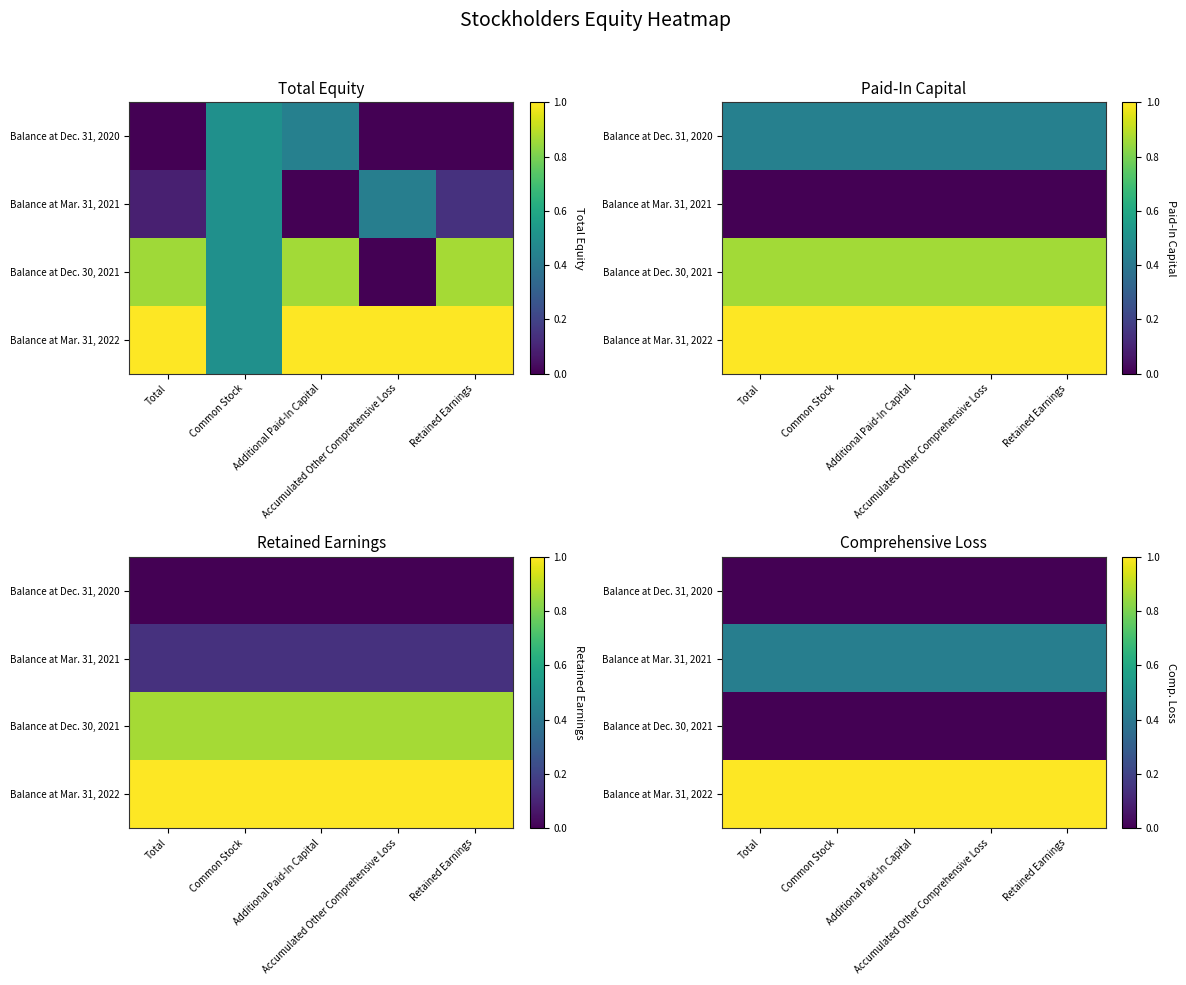

Which series has the largest total across all categories?

Balance at Mar. 31, 2022